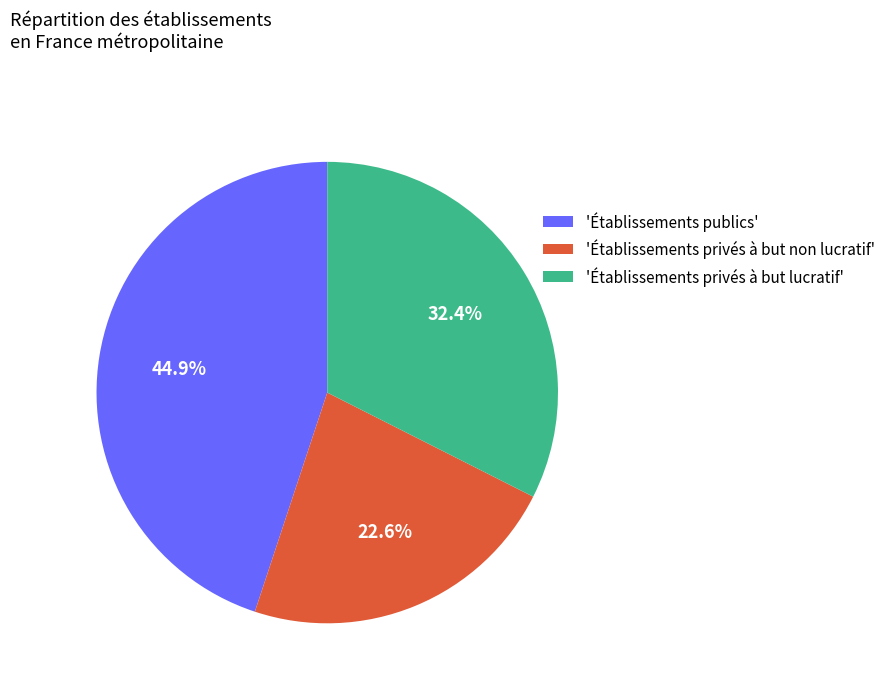

Rank the categories by value from lowest to highest.

'Établissements privés à but non lucratif', 'Établissements privés à but lucratif', 'Établissements publics'